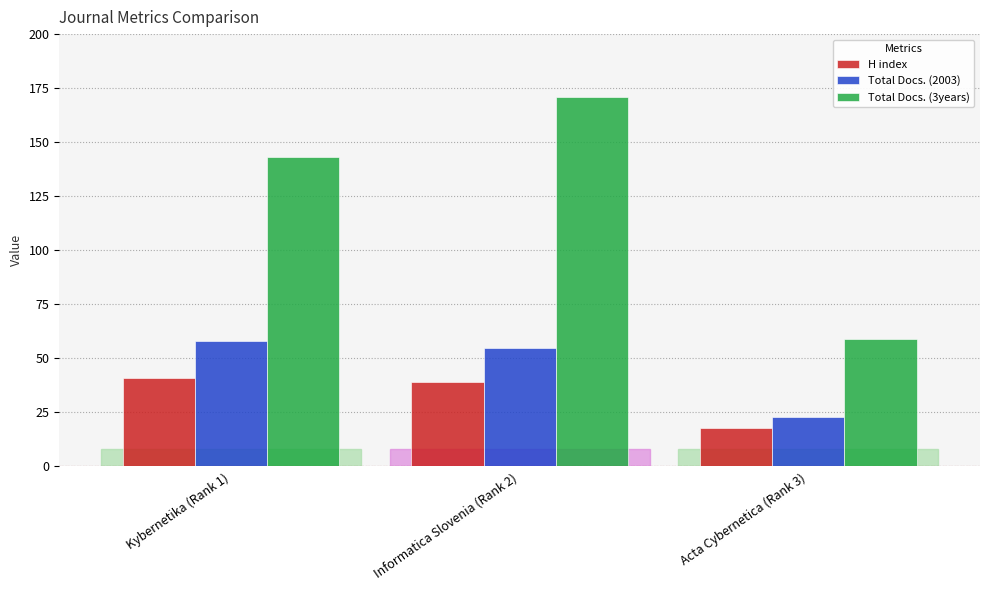

What is the average value of the Total Docs. (3years) series?

124